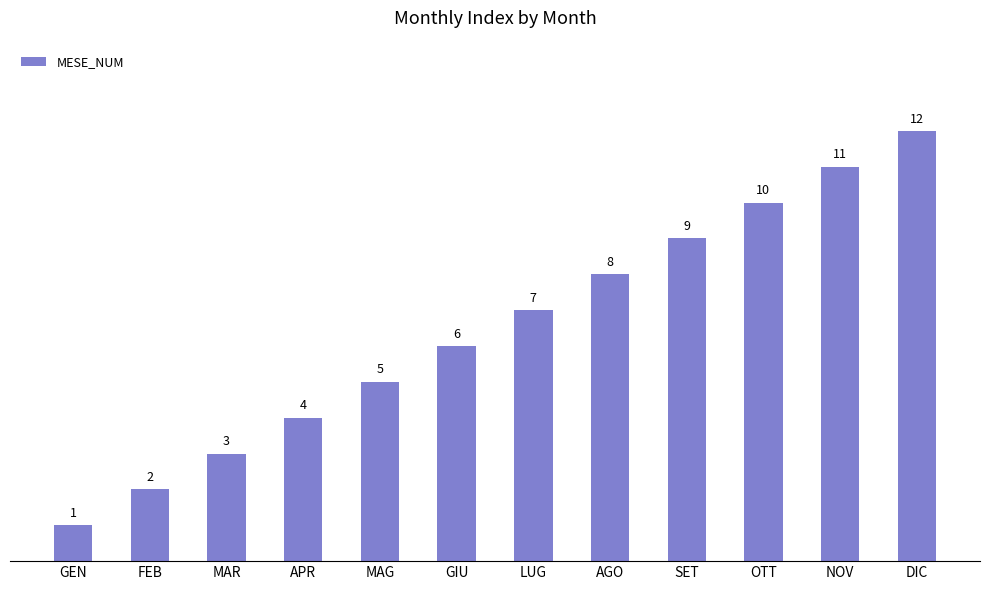

Read the value at GIU.

6